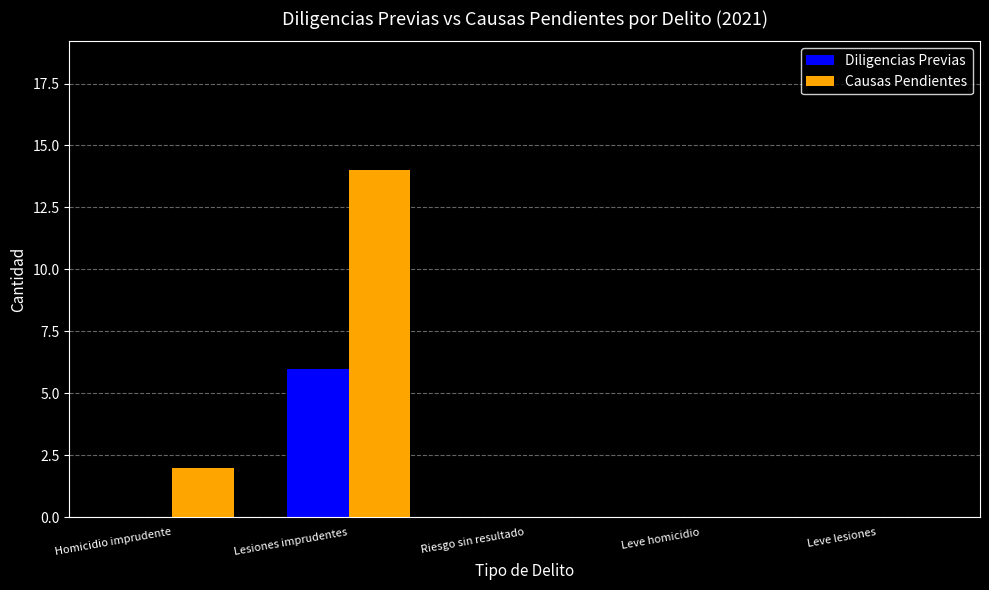

Between Homicidio imprudente and Lesiones imprudentes, which series saw the biggest shift?

Causas Pendientes